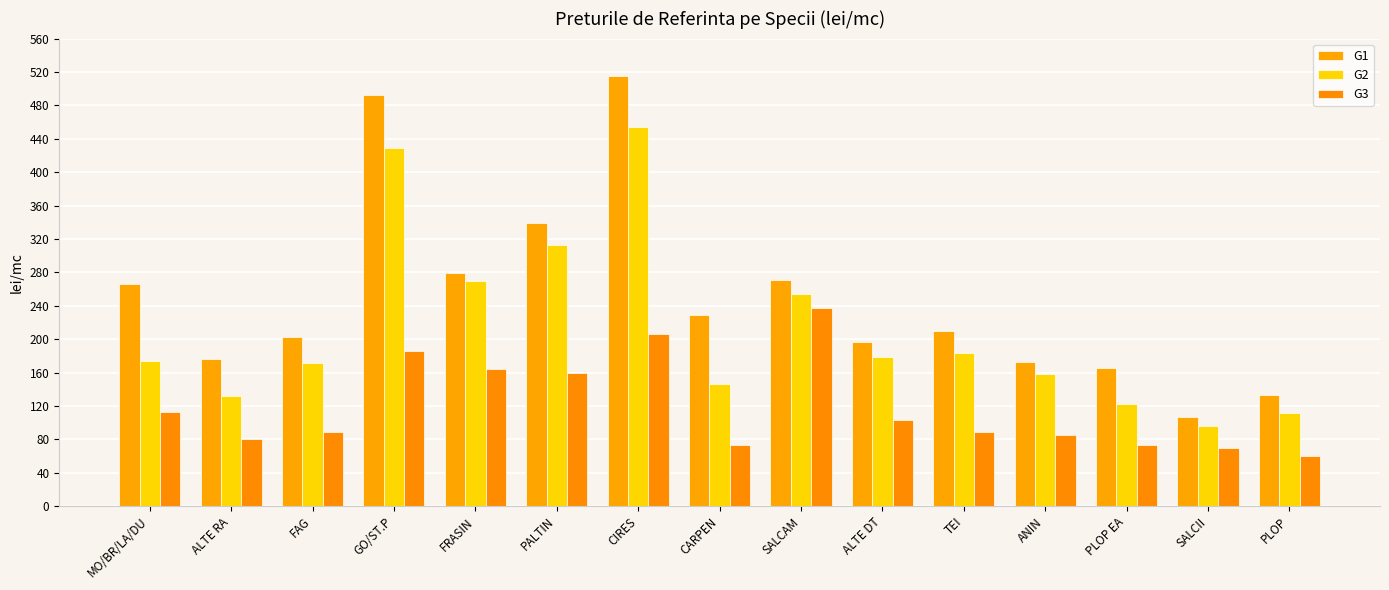

Where is G1 nearest to the value 310?

PALTIN